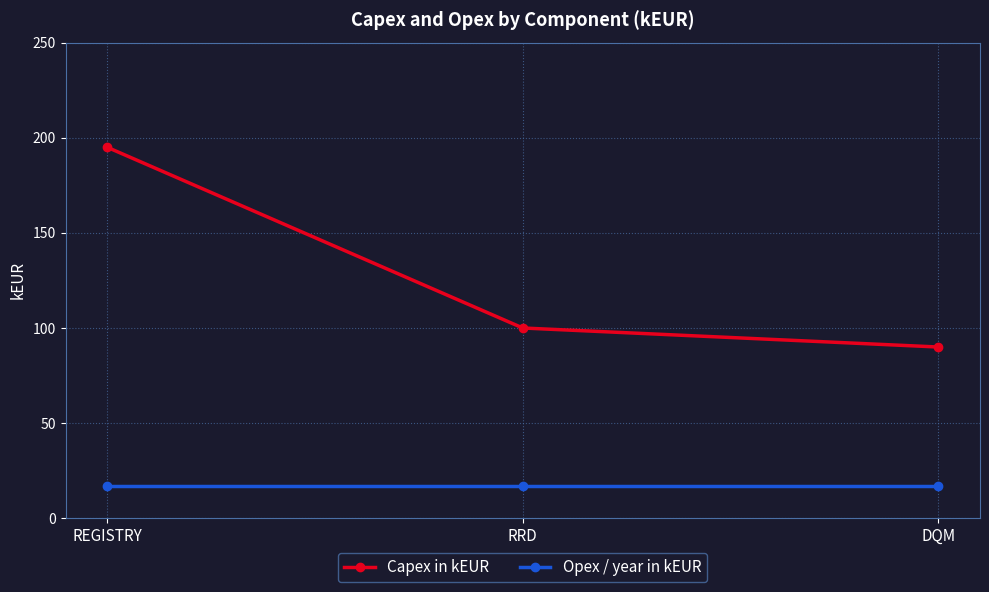

Which label corresponds to the largest value in the chart?

REGISTRY